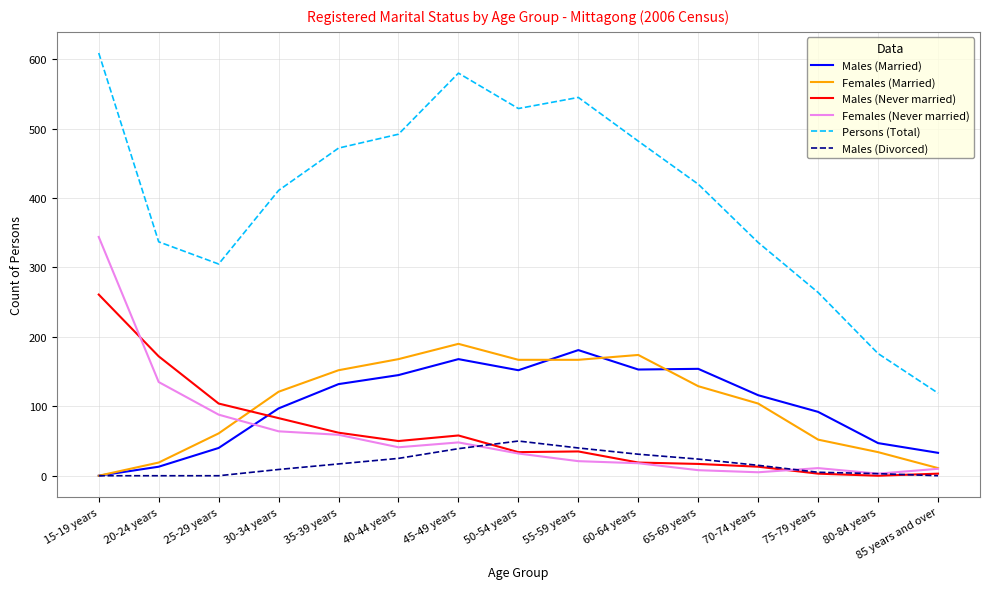

What is the average value of the Males (Never married) series?

61